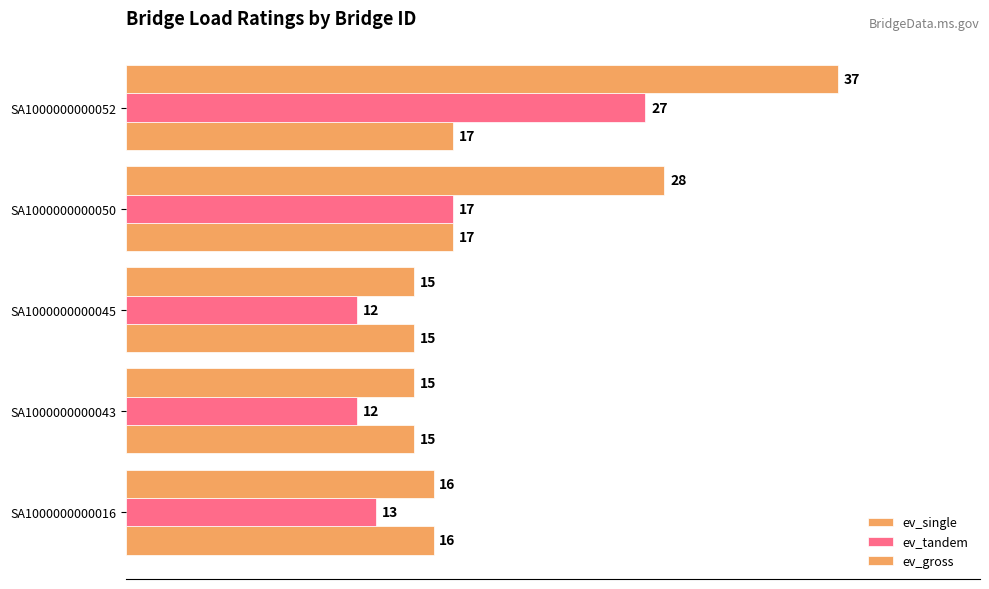

What is the maximum value for ev_tandem?

27